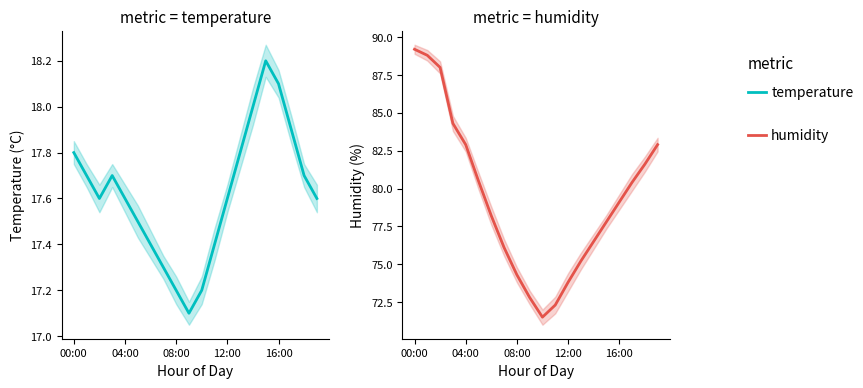

What is the value of the humidity point at the 19th from the left?

81.6